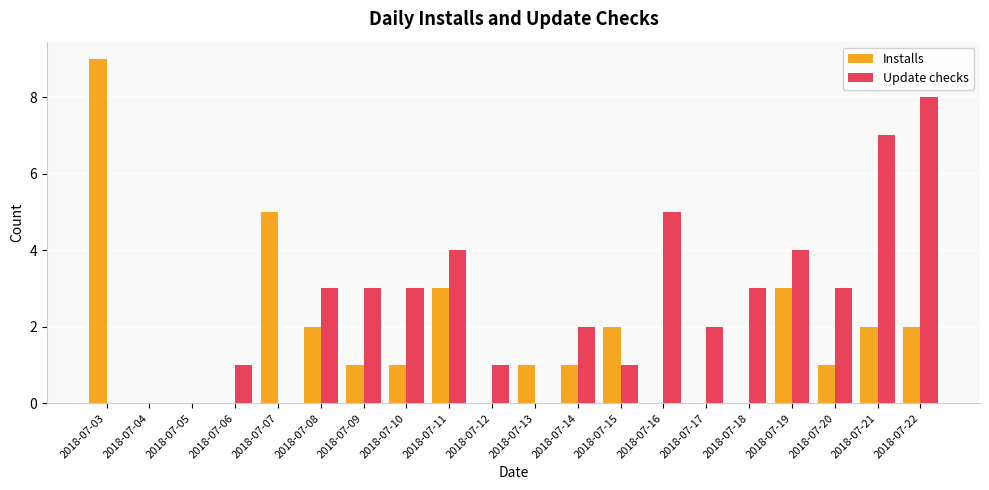

How many data points does each series have?

20